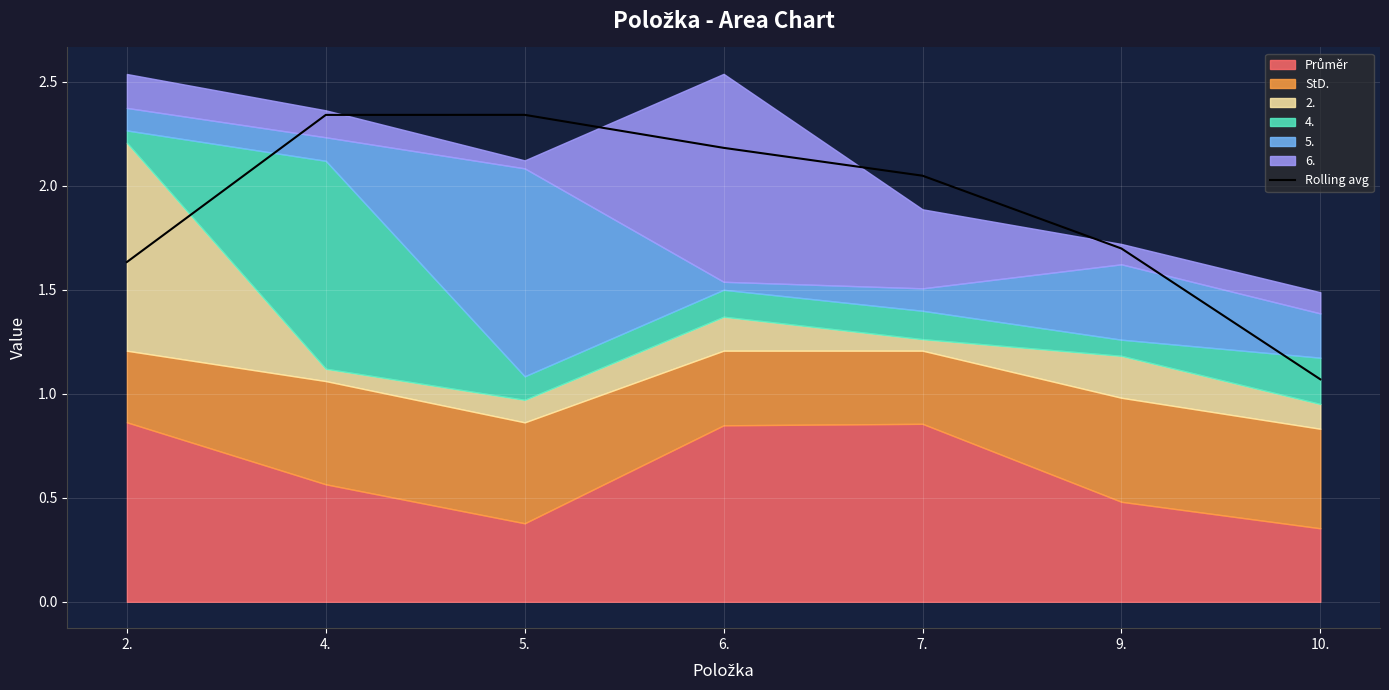

At which label does the data first exceed 2?

4.